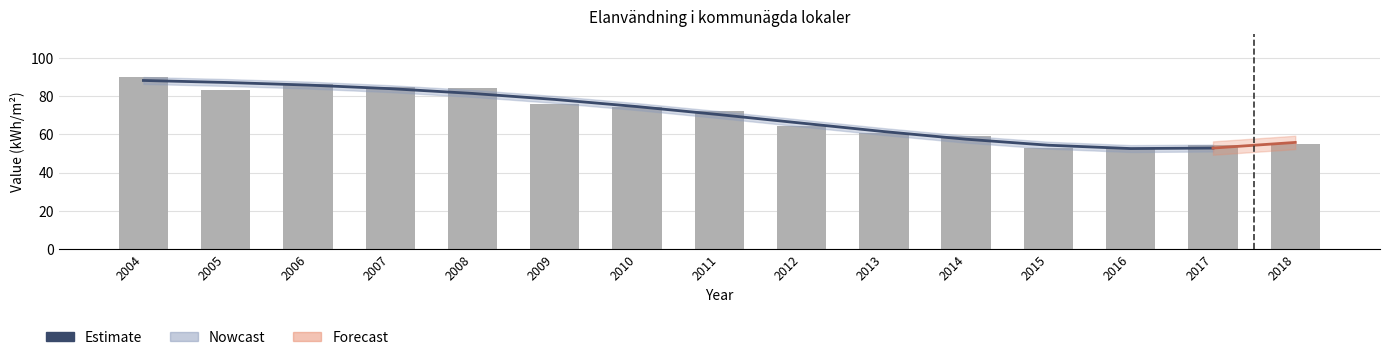

Where does the data first go above 72?

2004